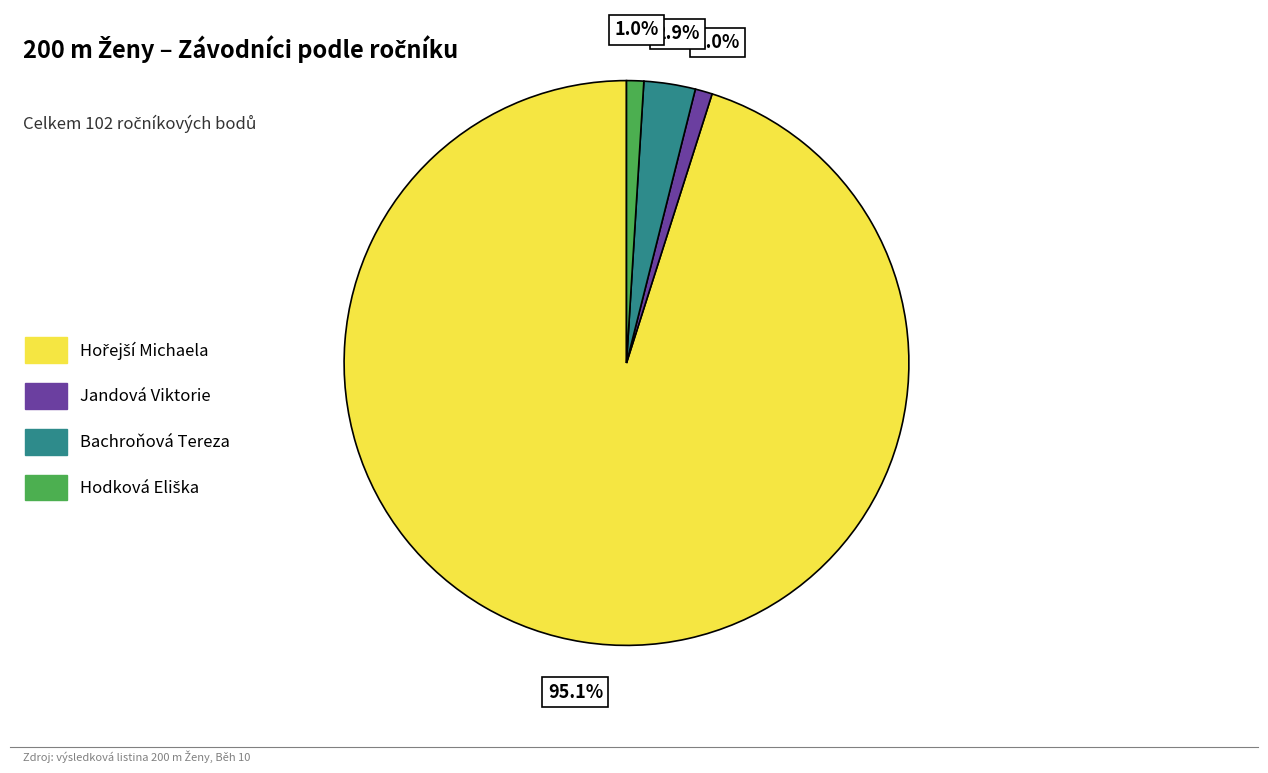

What percentage is NOT represented by Bachroňová Tereza?

97.1%